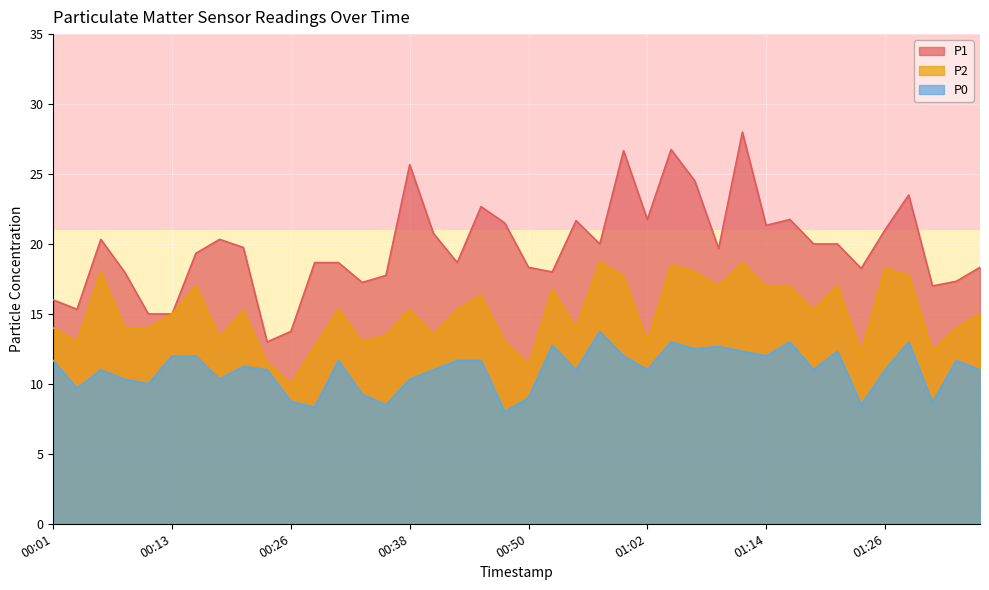

List the labels in order of P2 value, smallest first.

00:26, 00:50, 00:23, 01:24, 01:31, 00:28, 00:04, 00:33, 00:47, 01:02, 00:18, 00:35, 00:40, 00:01, 00:09, 00:11, 00:55, 01:33, 00:13, 01:36, 00:21, 01:19, 00:30, 00:38, 00:43, 00:45, 00:52, 00:16, 01:09, 01:14, 01:16, 01:21, 00:59, 01:29, 00:06, 01:07, 01:26, 01:04, 01:12, 00:57